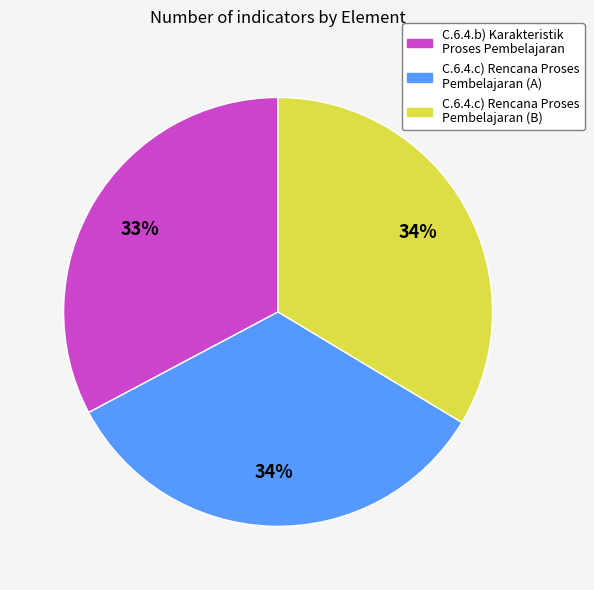

Is it true that C.6.4.c) Rencana Proses Pembelajaran (B) is 34% of the pie?

True